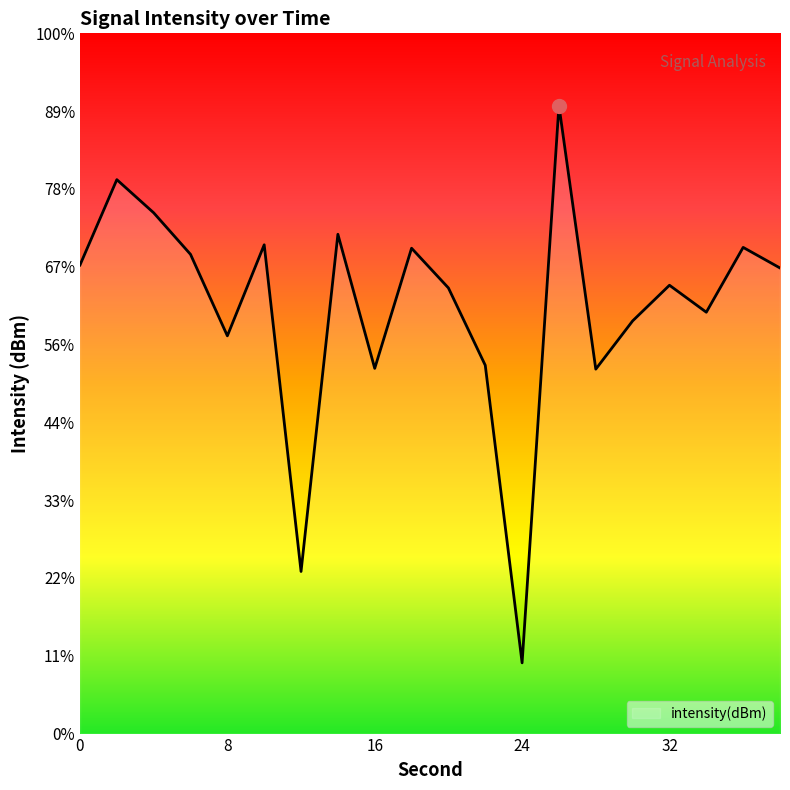

Is it true that the value at 6 is -129.2?

True